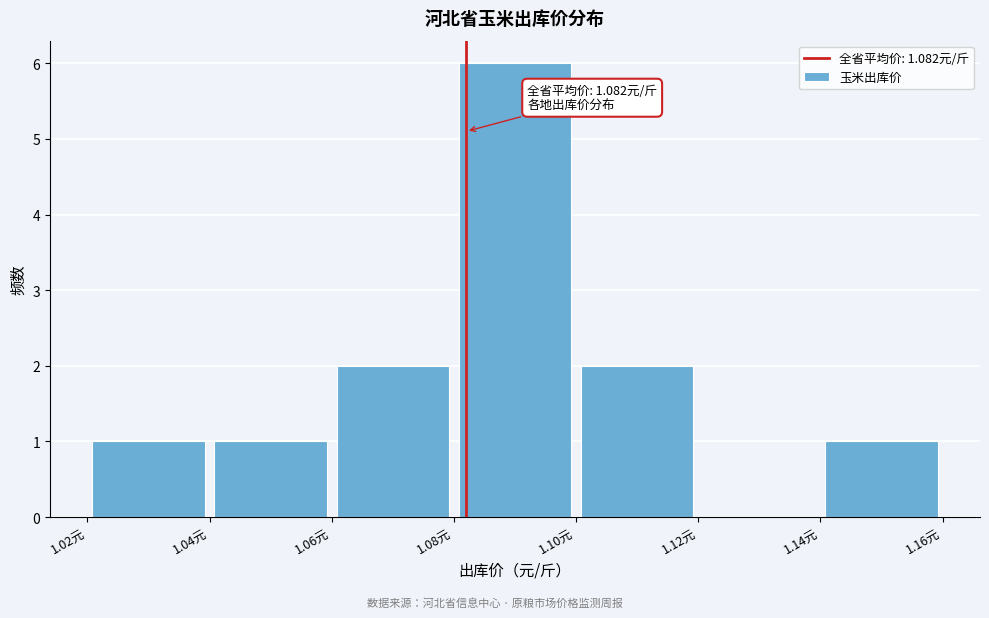

Which range on the x-axis has the tallest bar?

1.08 to 1.10